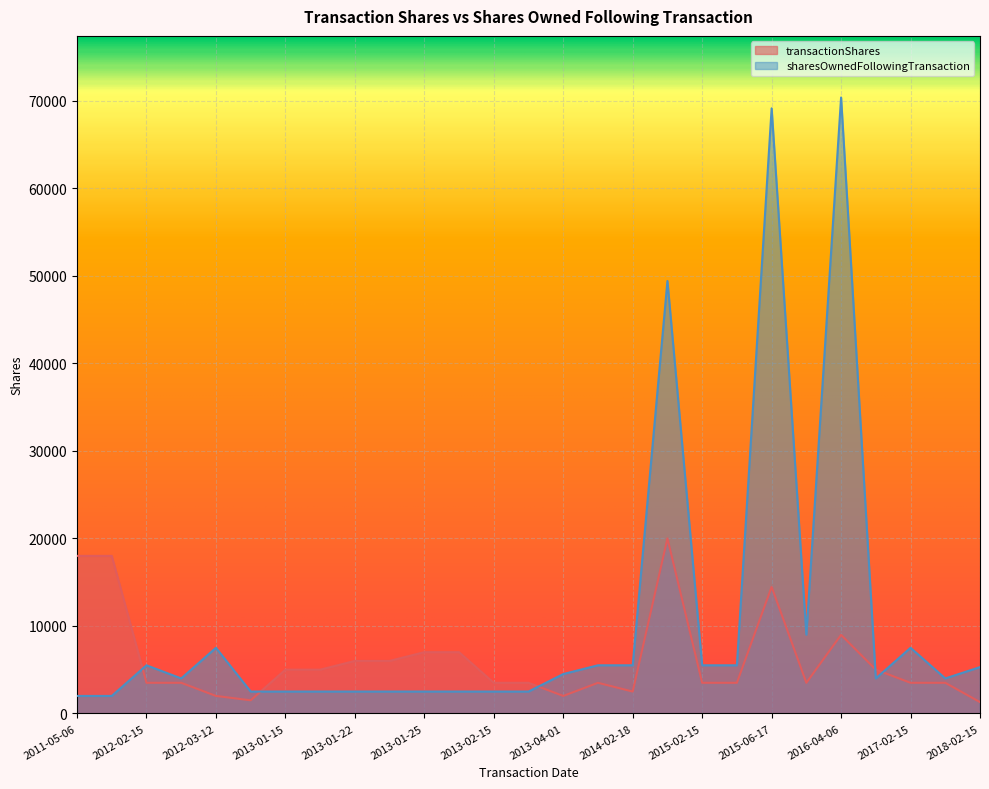

Which series has the largest range (max minus min)?

sharesOwnedFollowingTransaction